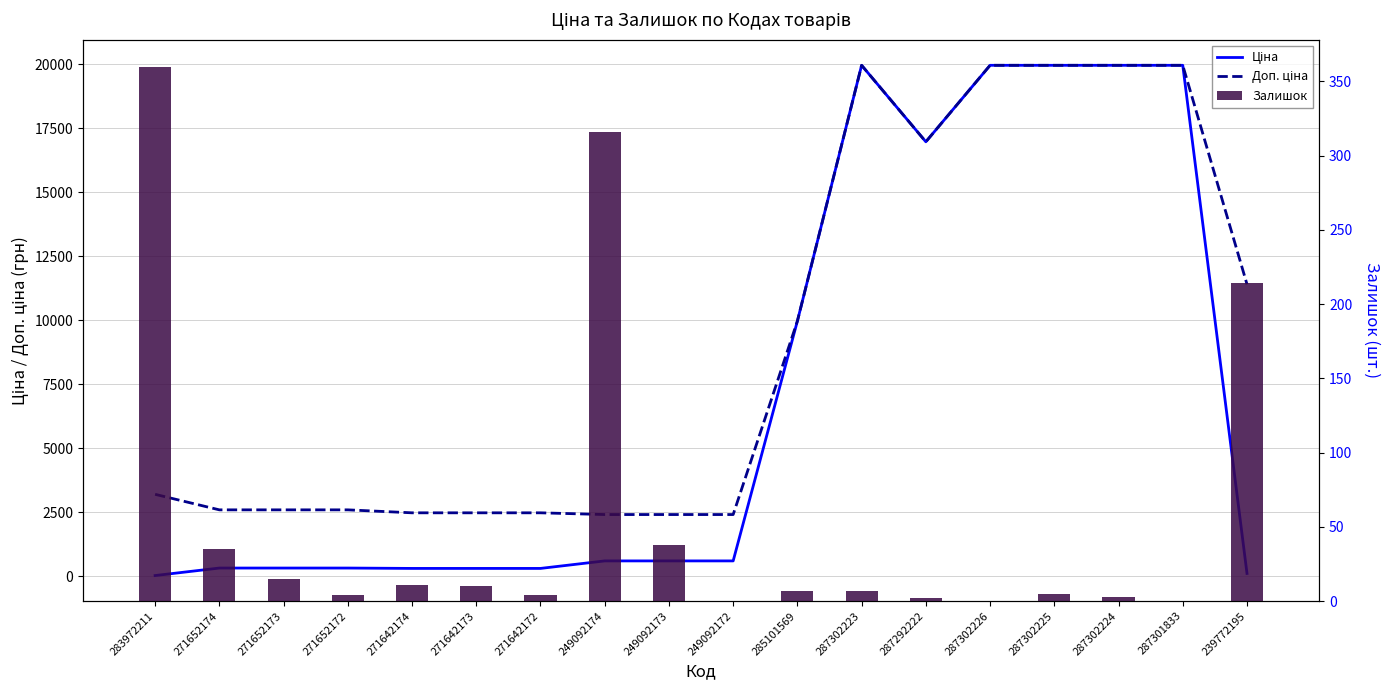

Is the value of Доп. ціна at 249092174 greater than the value of Ціна at 249092174?

Yes